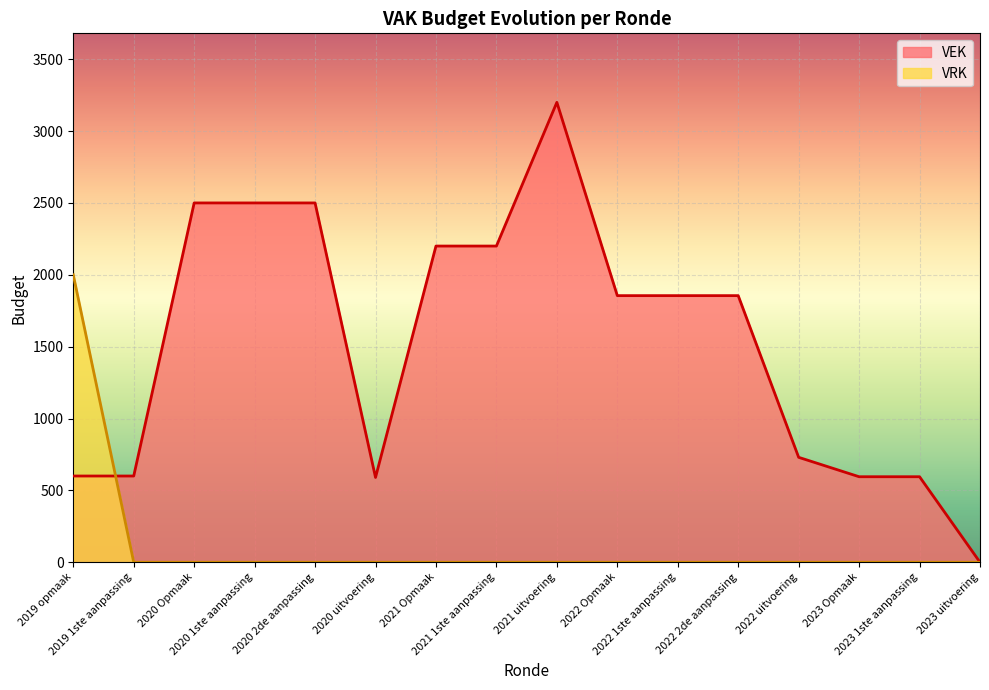

What is the label of the 11th point from the left?

2022 1ste aanpassing